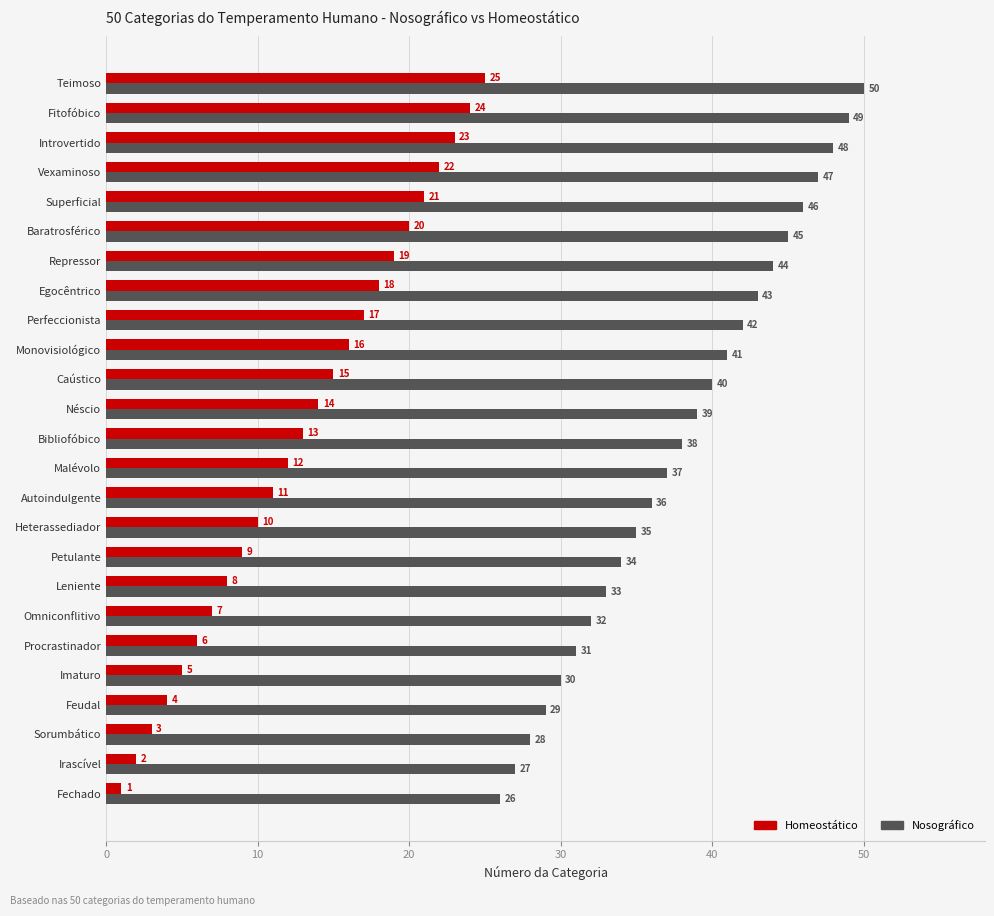

What is the highest value of the Nosográfico series?

50